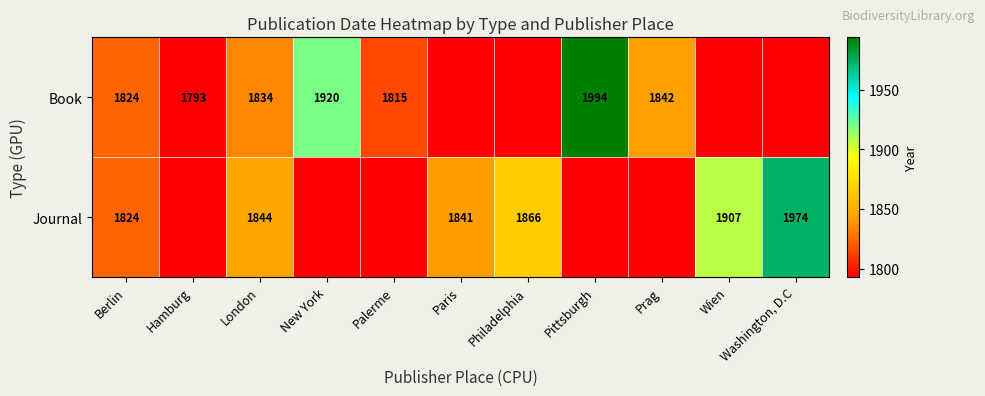

Is it true that Book equals 1920 at New York?

True